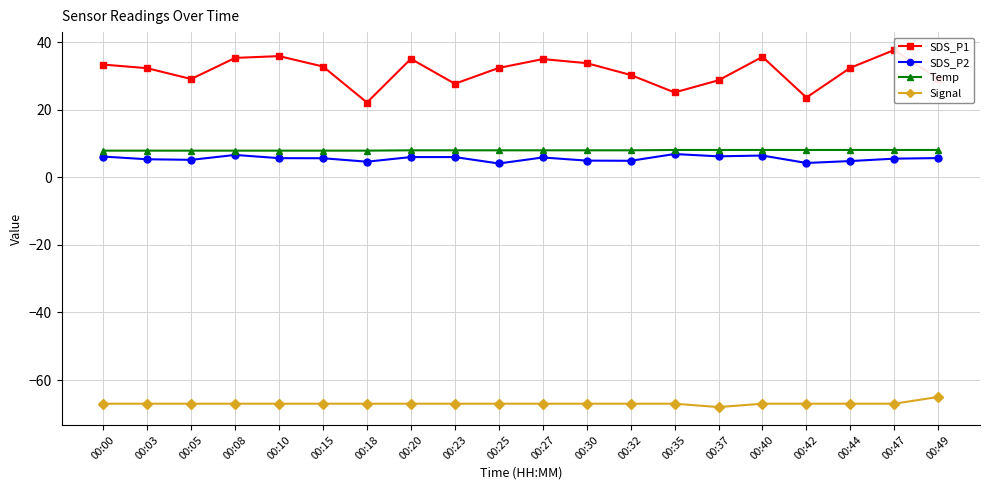

Reading left to right, list all the values displayed in this chart.

SDS_P1: 00:00=33.4	00:03=32.3	00:05=29.1	00:08=35.4	00:10=35.9	00:15=32.8	00:18=22.1	00:20=35.1	00:23=27.7	00:25=32.4	00:27=35.0	00:30=33.8	00:32=30.3	00:35=25.1	00:37=28.7	00:40=35.7	00:42=23.6	00:44=32.4	00:47=37.7	00:49=29.1
SDS_P2: 00:00=6.2	00:03=5.3	00:05=5.2	00:08=6.6	00:10=5.7	00:15=5.7	00:18=4.6	00:20=6.0	00:23=6.0	00:25=4.1	00:27=5.9	00:30=5.0	00:32=4.9	00:35=6.9	00:37=6.2	00:40=6.5	00:42=4.2	00:44=4.8	00:47=5.5	00:49=5.7
Temp: 00:00=7.9	00:03=7.9	00:05=7.9	00:08=7.9	00:10=7.9	00:15=7.9	00:18=7.9	00:20=8.0	00:23=8.0	00:25=8.0	00:27=8.0	00:30=8.0	00:32=8.0	00:35=8.1	00:37=8.1	00:40=8.1	00:42=8.1	00:44=8.1	00:47=8.1	00:49=8.1
Signal: 00:00=-67.0	00:03=-67.0	00:05=-67.0	00:08=-67.0	00:10=-67.0	00:15=-67.0	00:18=-67.0	00:20=-67.0	00:23=-67.0	00:25=-67.0	00:27=-67.0	00:30=-67.0	00:32=-67.0	00:35=-67.0	00:37=-68.0	00:40=-67.0	00:42=-67.0	00:44=-67.0	00:47=-67.0	00:49=-65.0